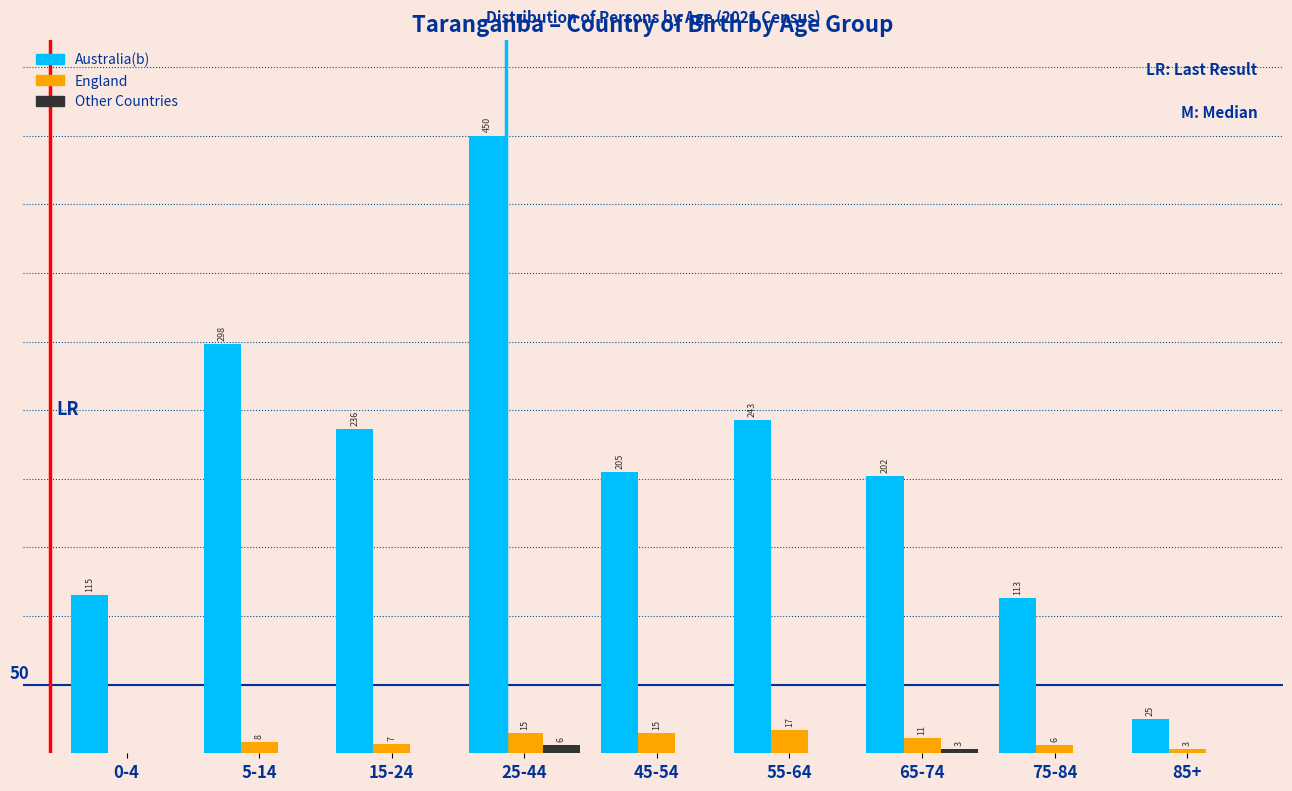

Between 0-4 and 55-64, which series saw the biggest shift?

Australia(b)